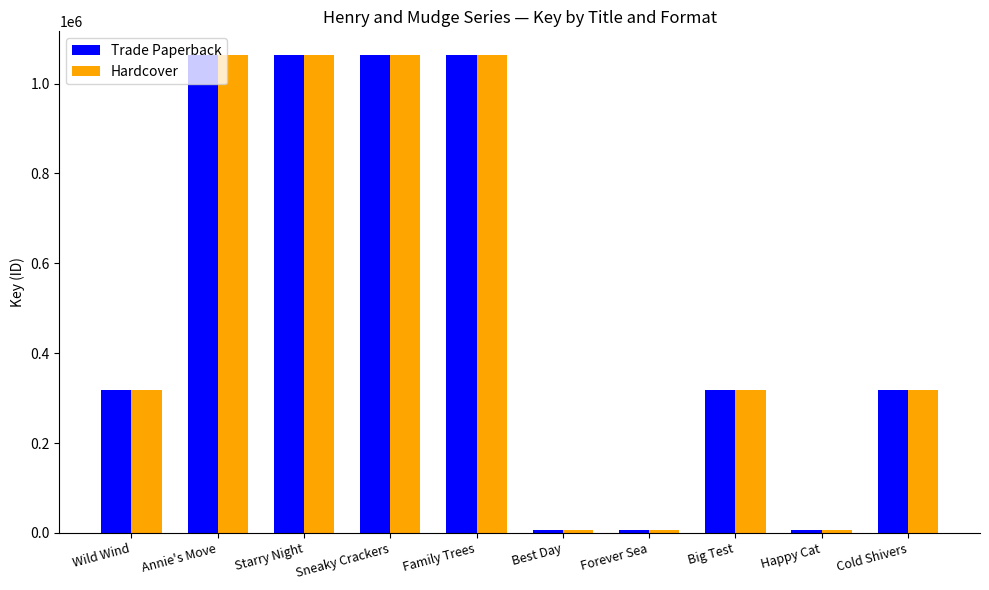

What is the total value across all series at Big Test?

635436